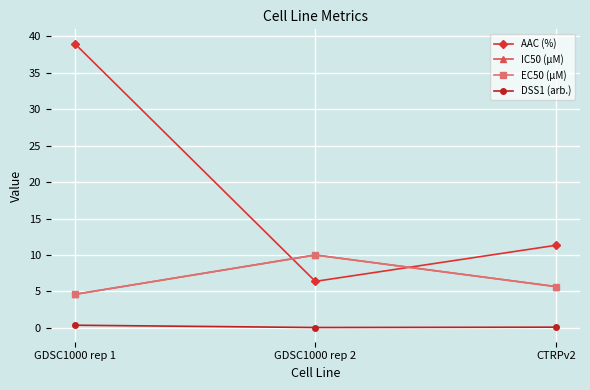

Which has a higher value, GDSC1000 rep 2 or GDSC1000 rep 1?

GDSC1000 rep 1